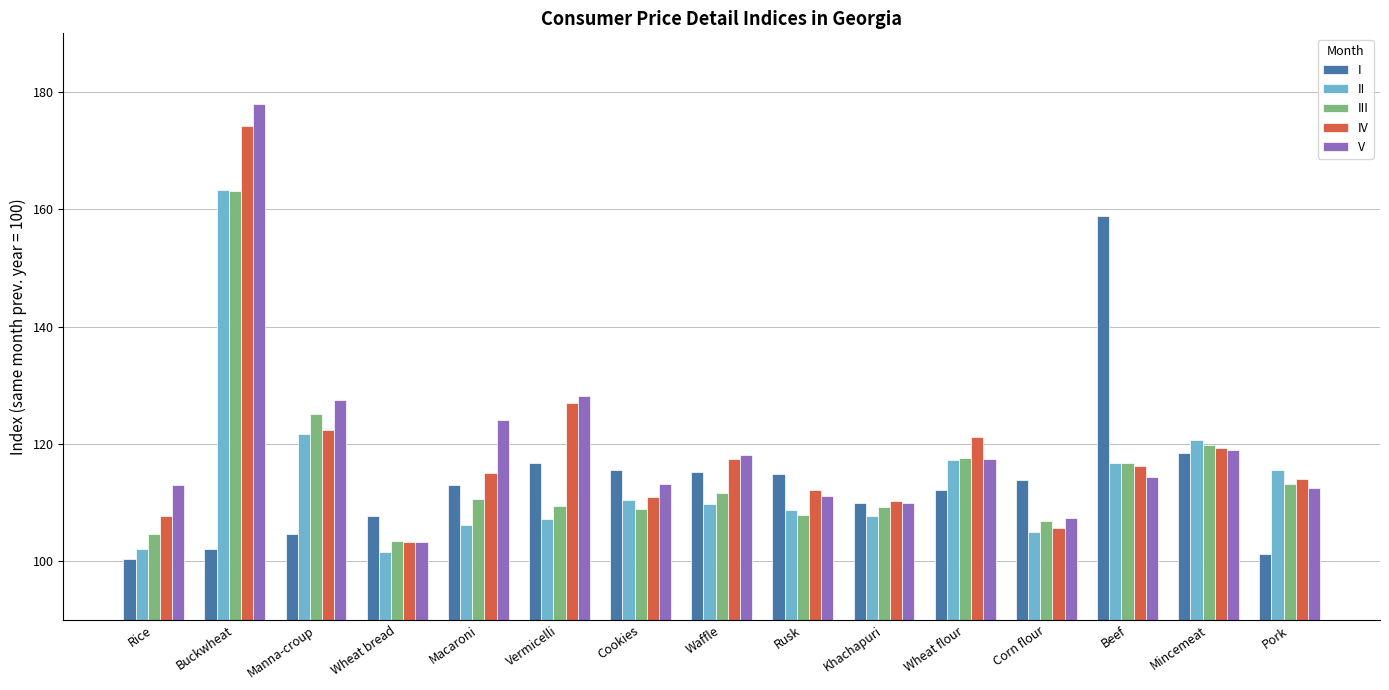

Read the III value at Rice.

104.7